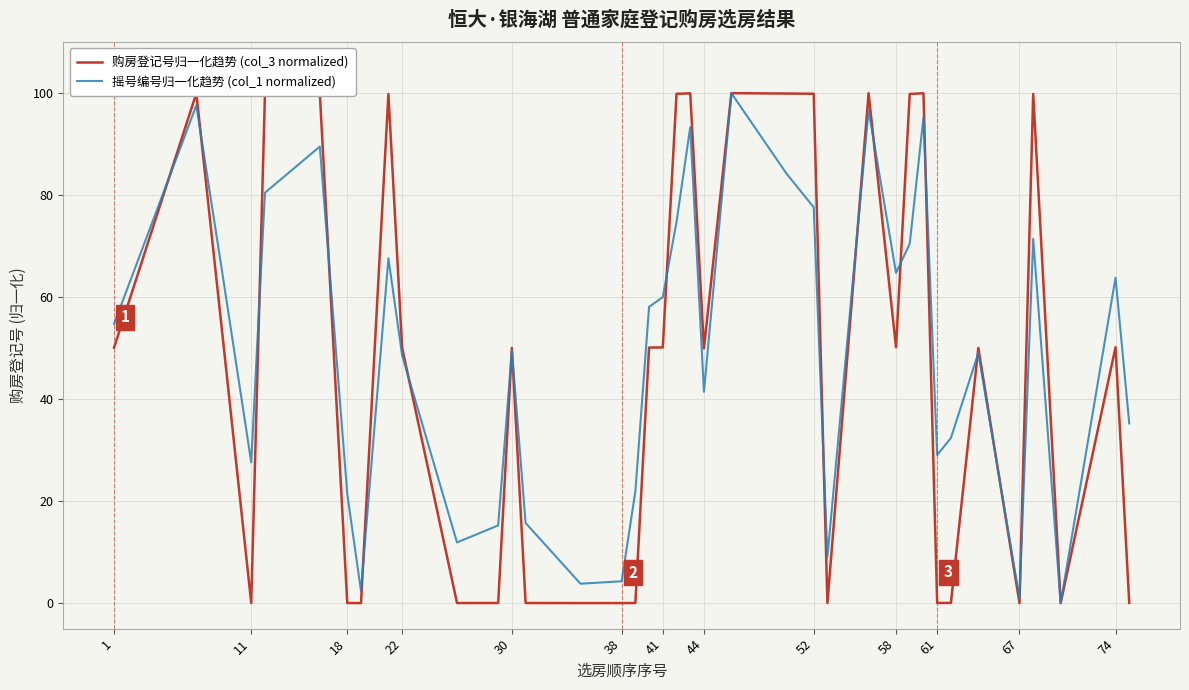

What is the highest value of the 摇号编号归一化趋势 (col_1 normalized) series?

100.0